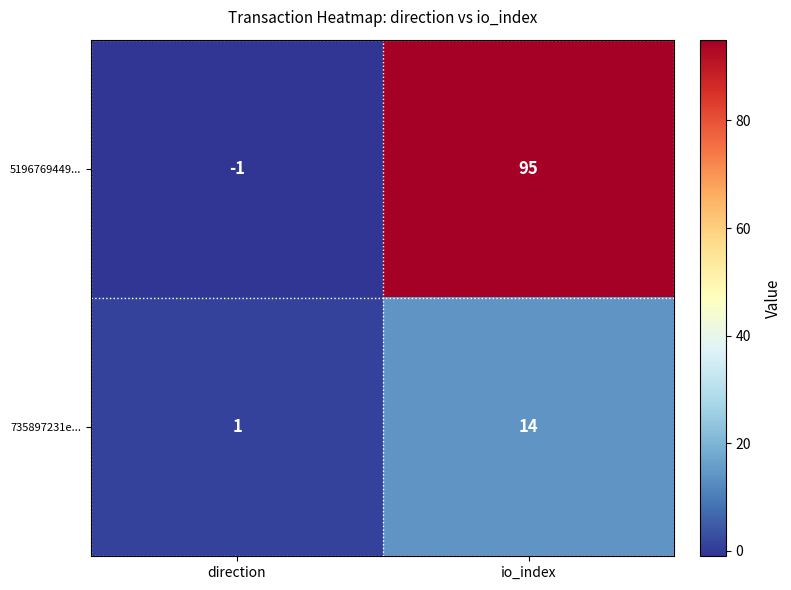

The 5196769449... series shows 95 at io_index. True or false?

True